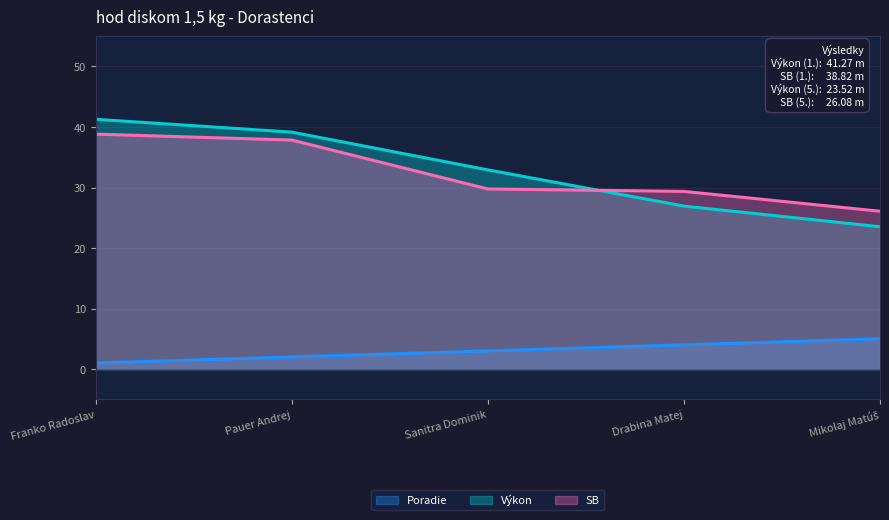

What is the maximum value for Poradie?

5.0